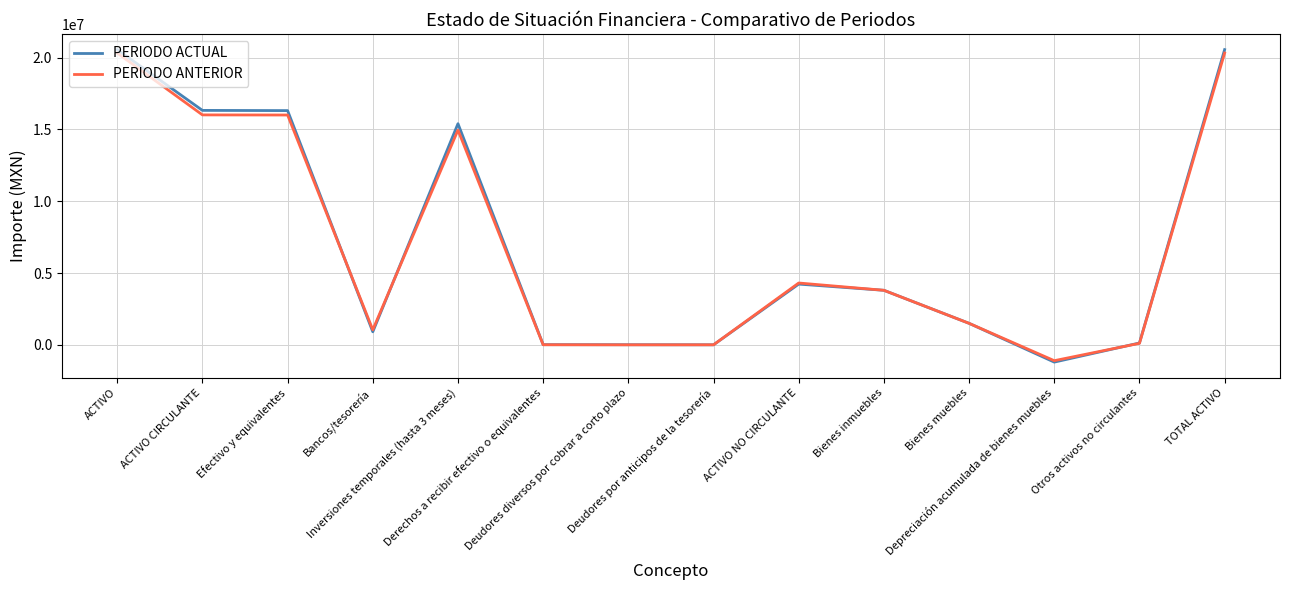

What is the highest value of the PERIODO ANTERIOR series?

20318168.6